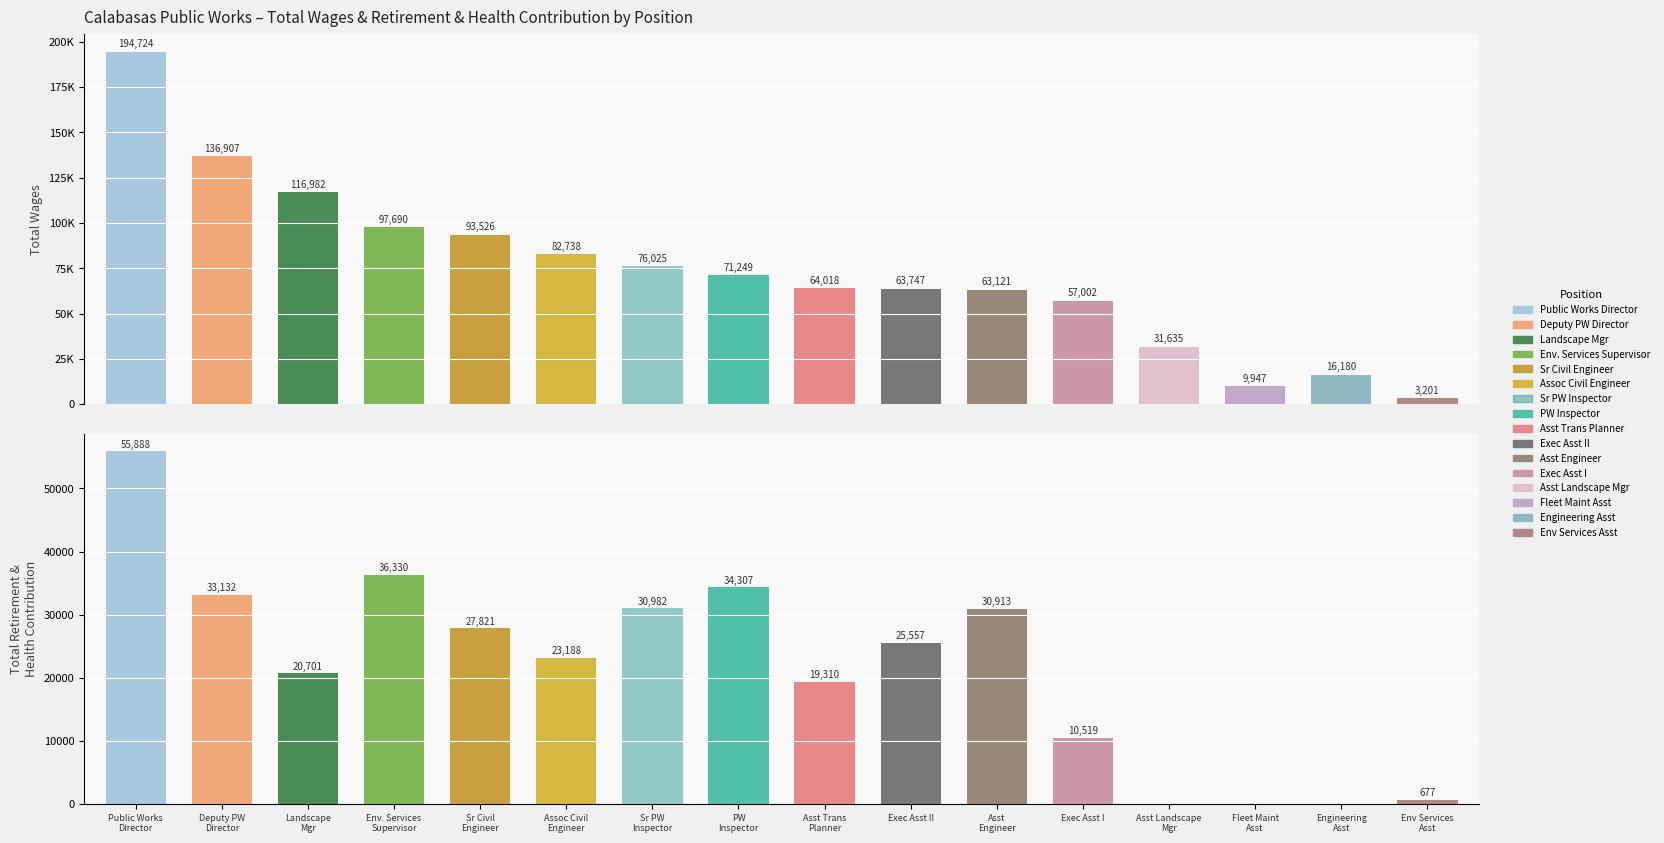

Read the Total Retirement & Health Contribution value at Assistant Engineer, to the nearest 50.

30900